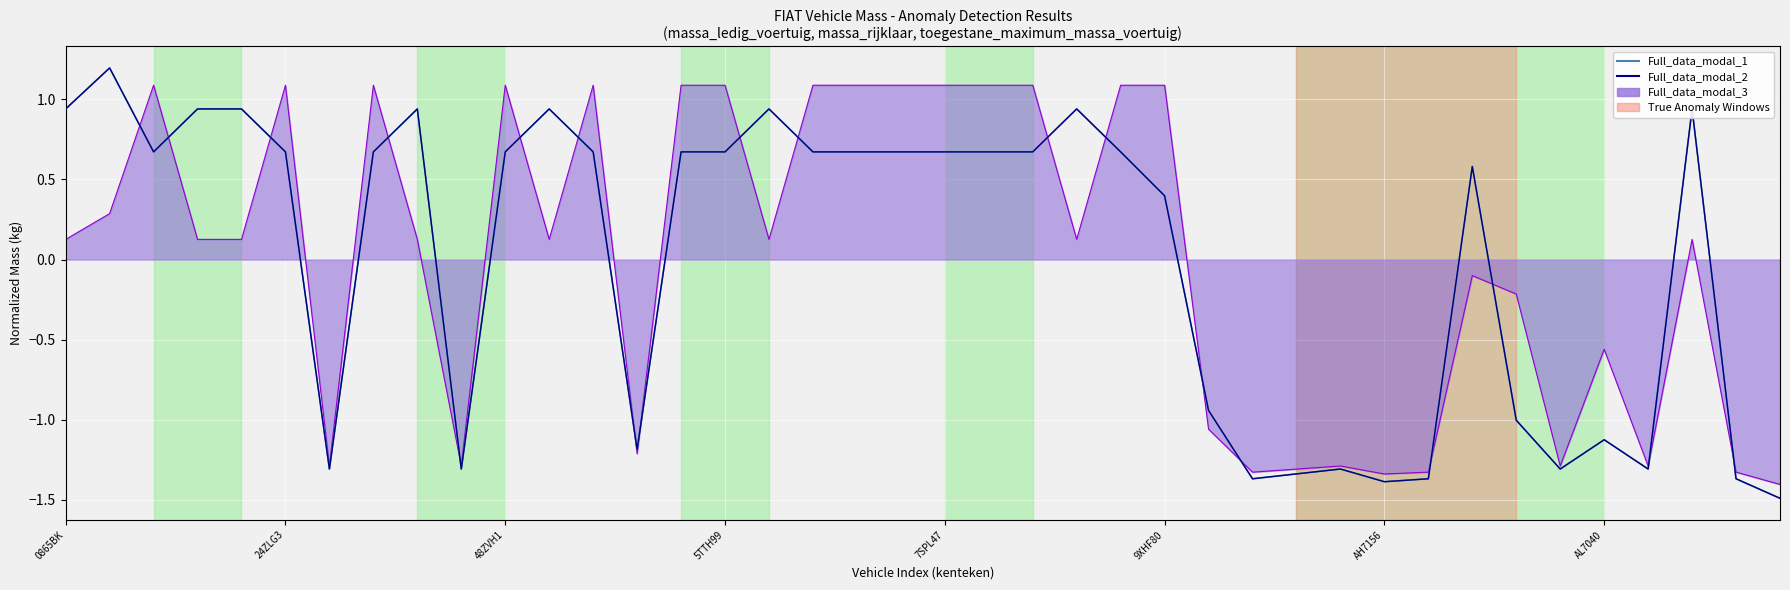

Does the chart have visible grid lines?

Yes